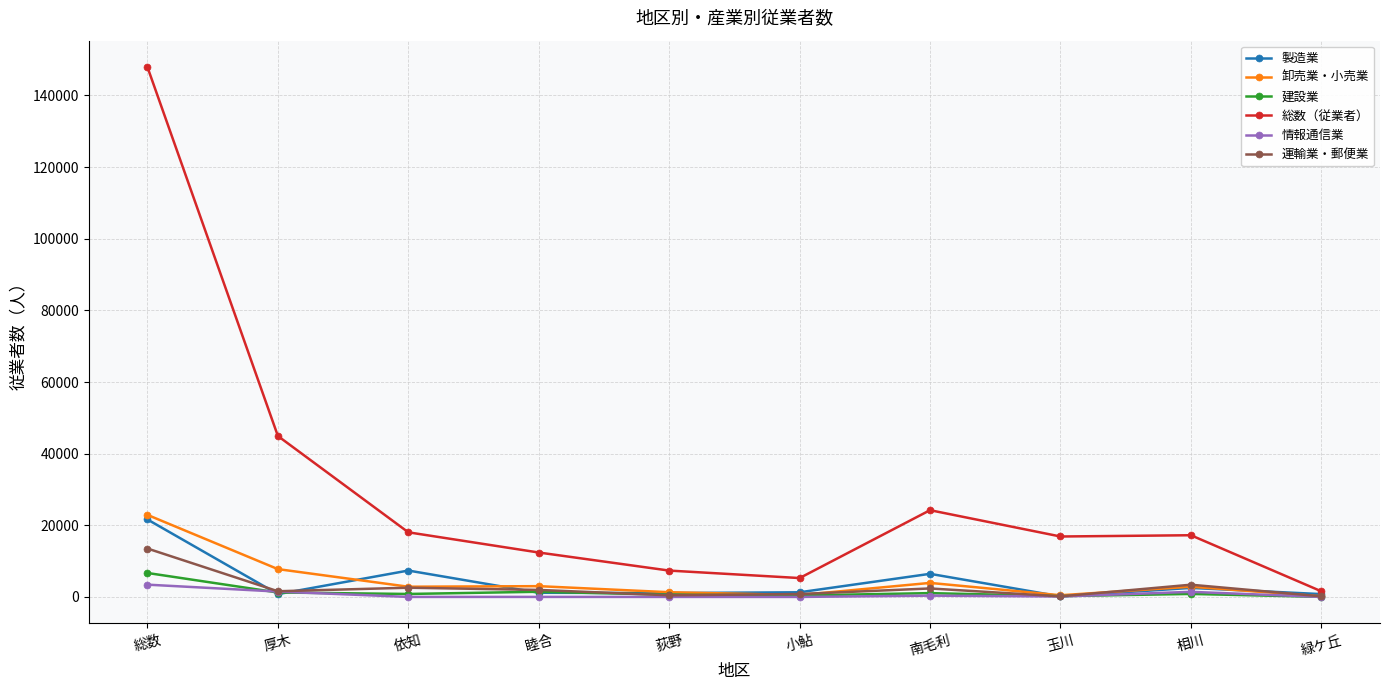

What are all the series names shown in the legend?

製造業, 卸売業・小売業, 建設業, 総数（従業者）, 情報通信業, 運輸業・郵便業